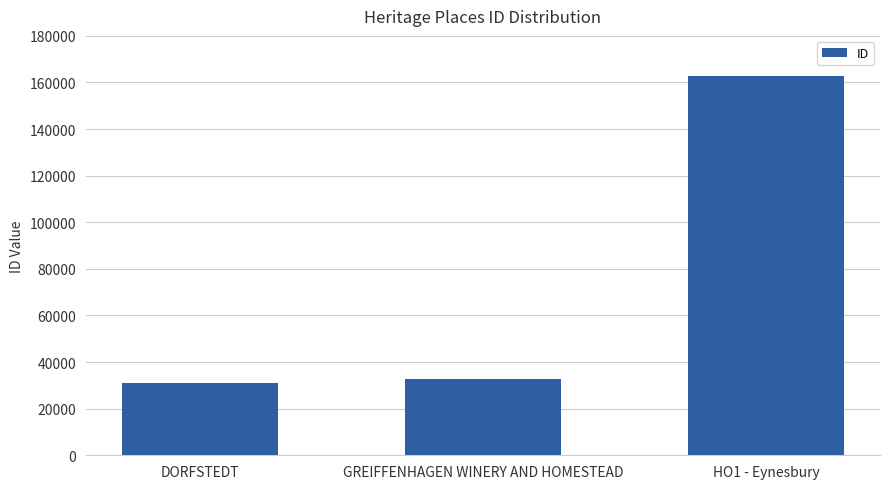

Reading left to right, what are all the values shown in this chart?

30938	32560	162925